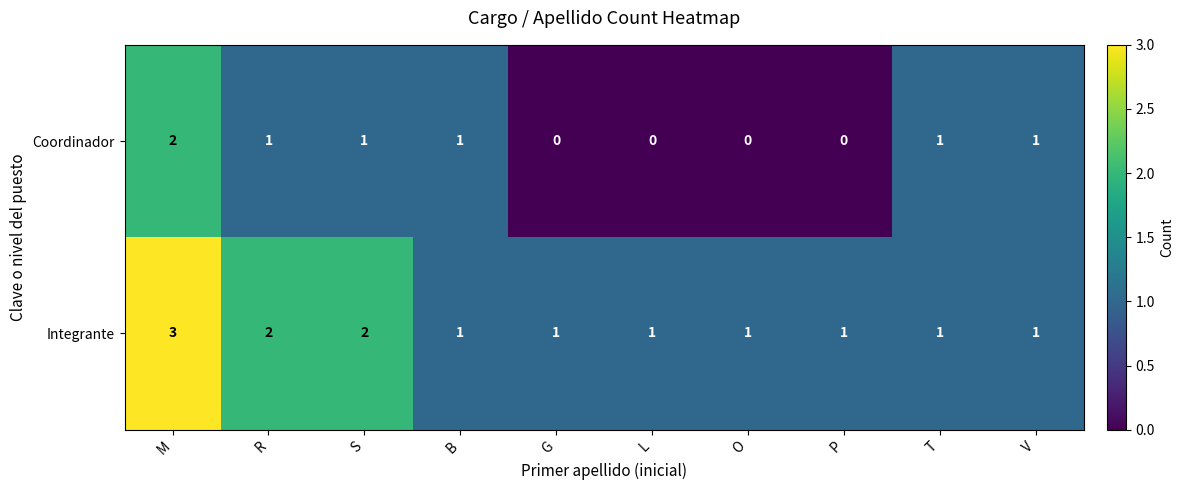

How many distinct data groups are displayed?

2